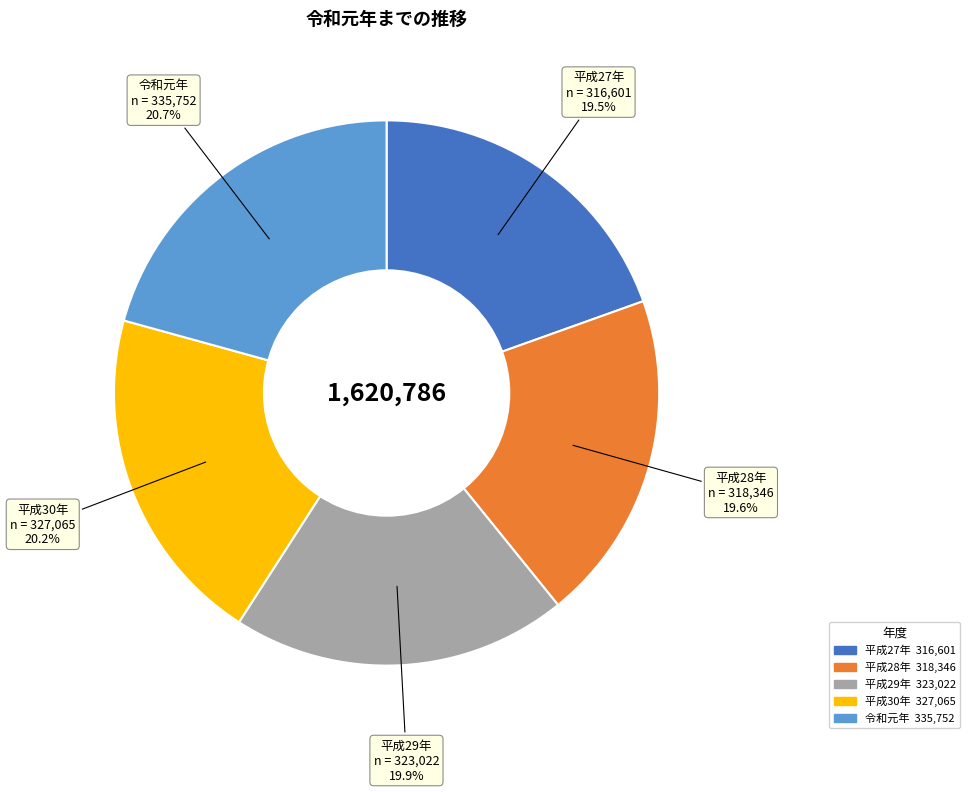

Does any single category account for the majority?

No